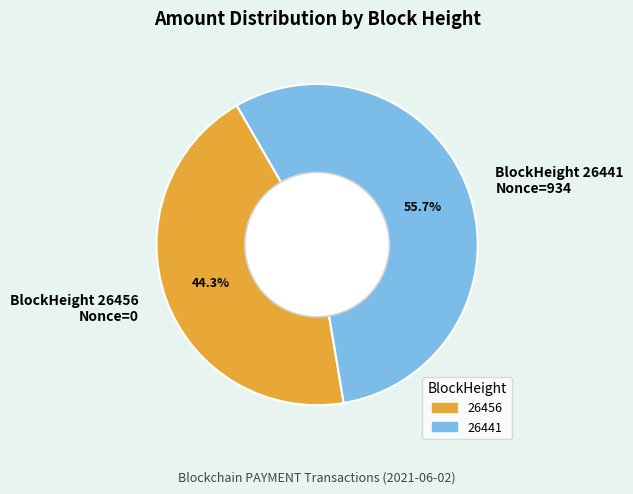

Which category has the biggest portion of the pie?

BlockHeight 26441 Nonce=934